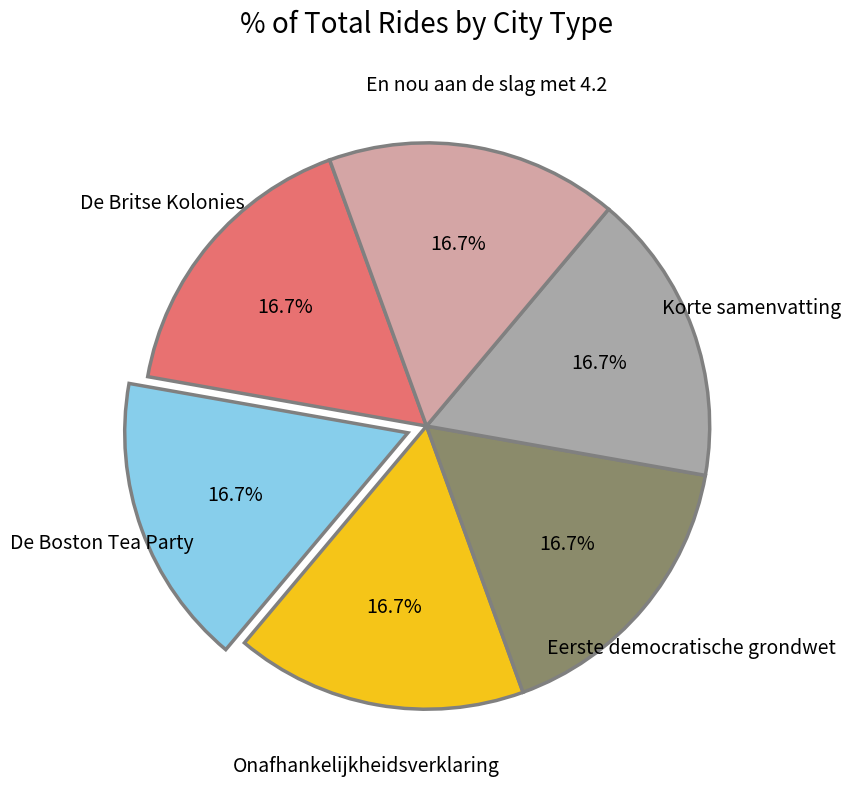

Does En nou aan de slag met 4.2 represent more than half of the total?

No